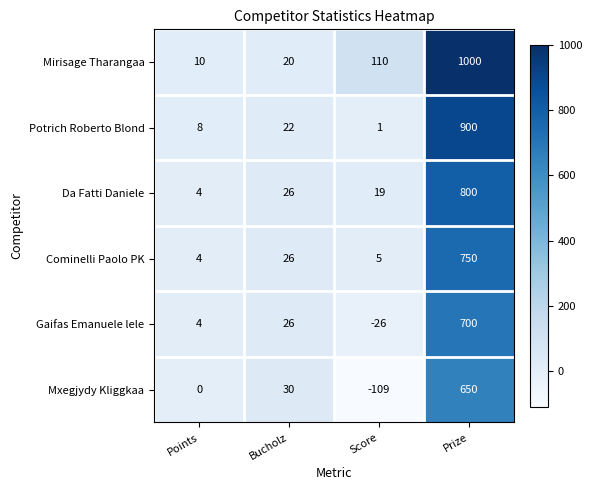

Which series has the largest total across all categories?

Mirisage Tharangaa